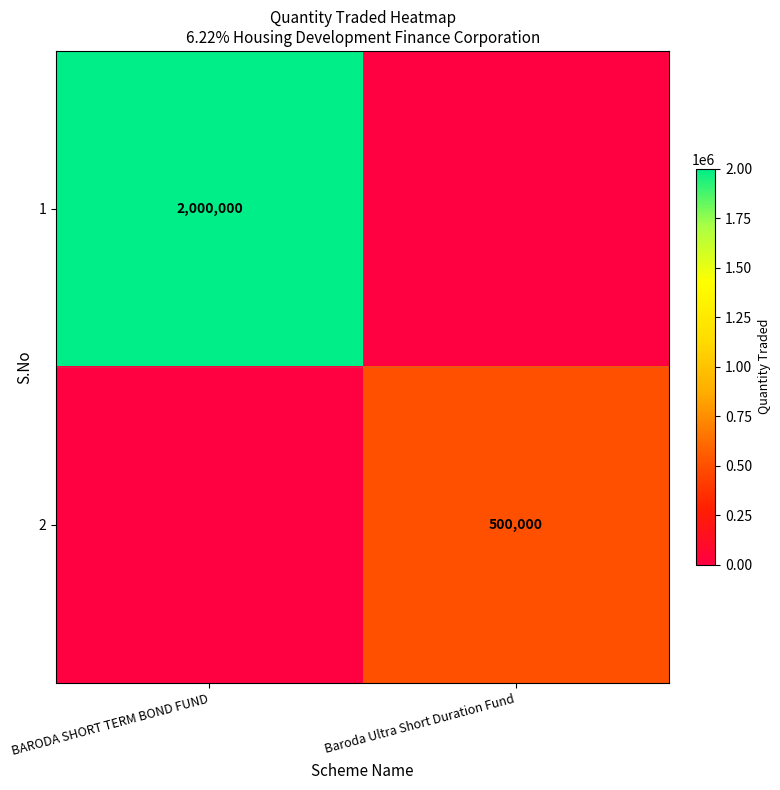

The 2 series shows 704795 at Baroda Ultra Short Duration Fund. True or false?

False